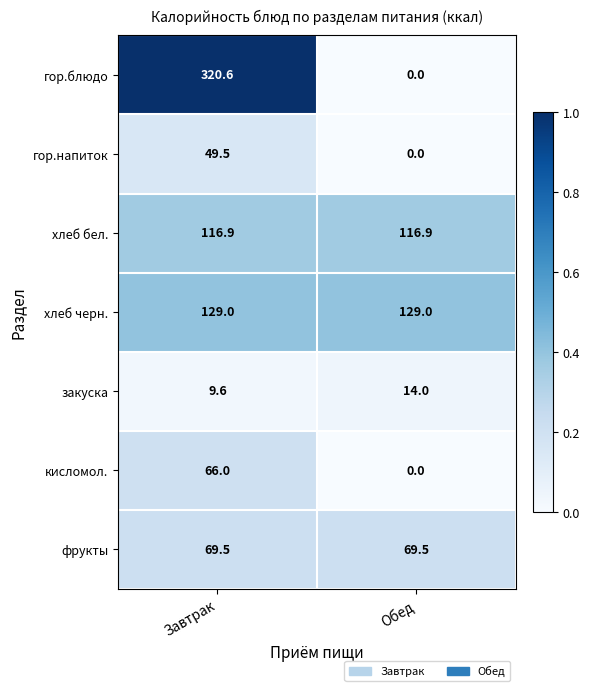

At which label is гор.блюдо closest to 160?

Обед